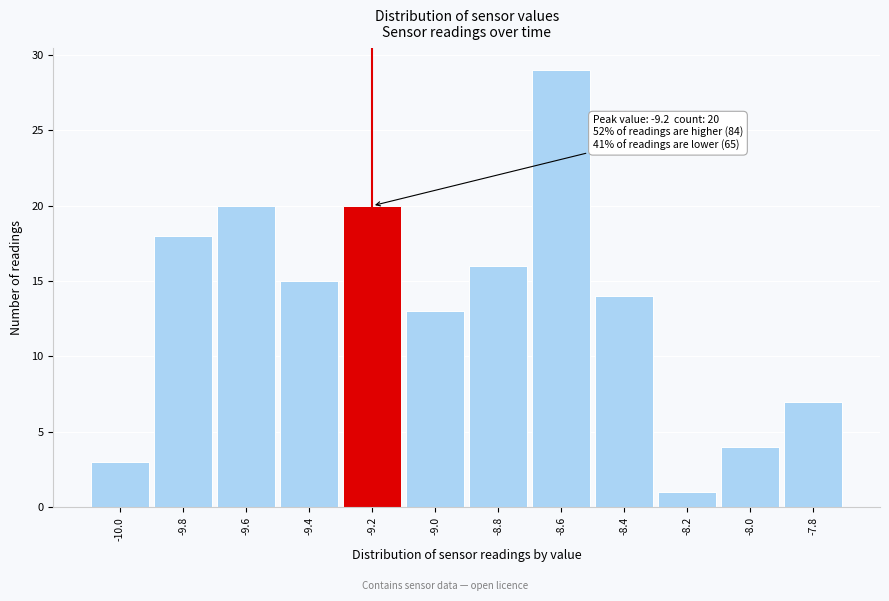

Which range on the x-axis has the tallest bar?

-8.7 to -8.5